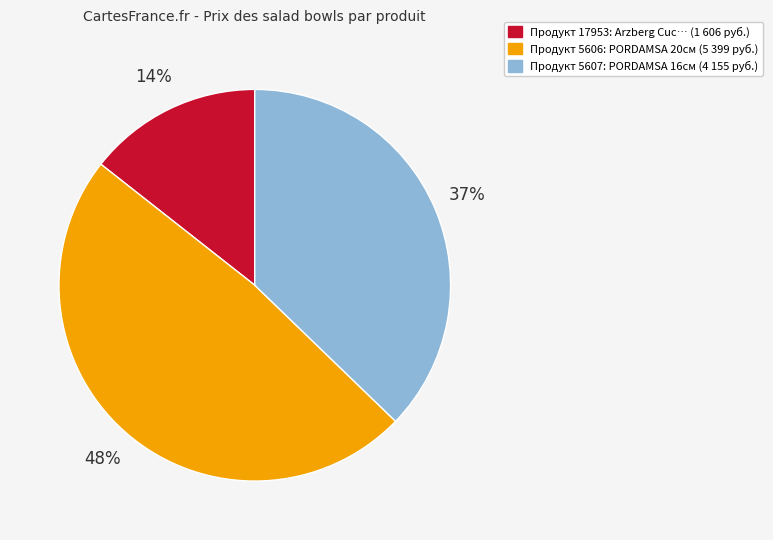

Does any single category account for the majority?

No